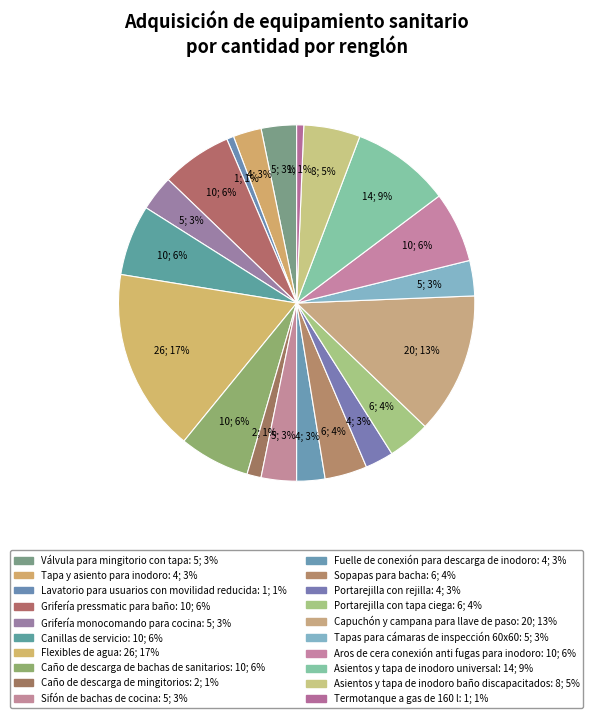

Is there a majority slice in this chart?

No